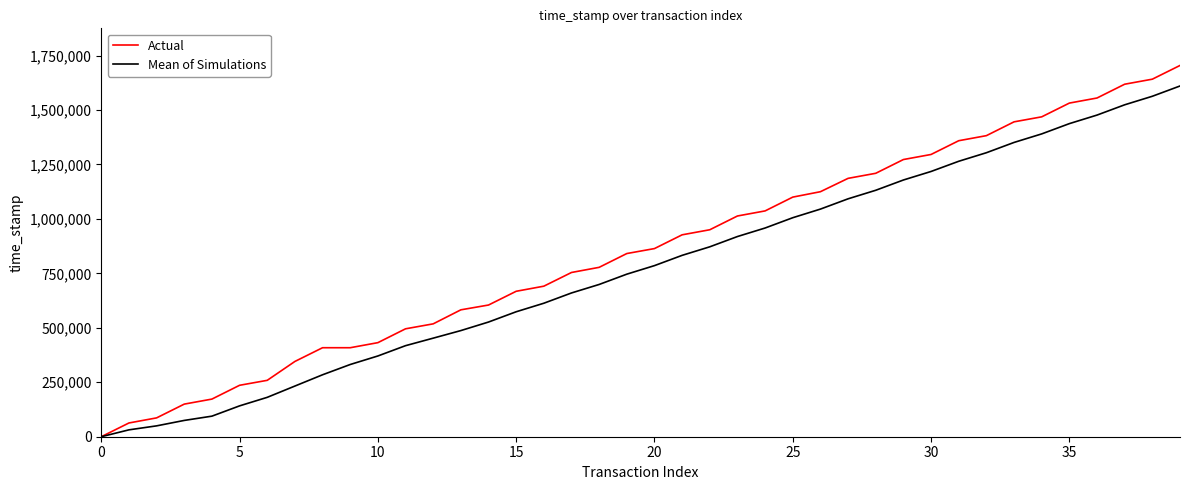

Which series has the largest total across all categories?

Actual